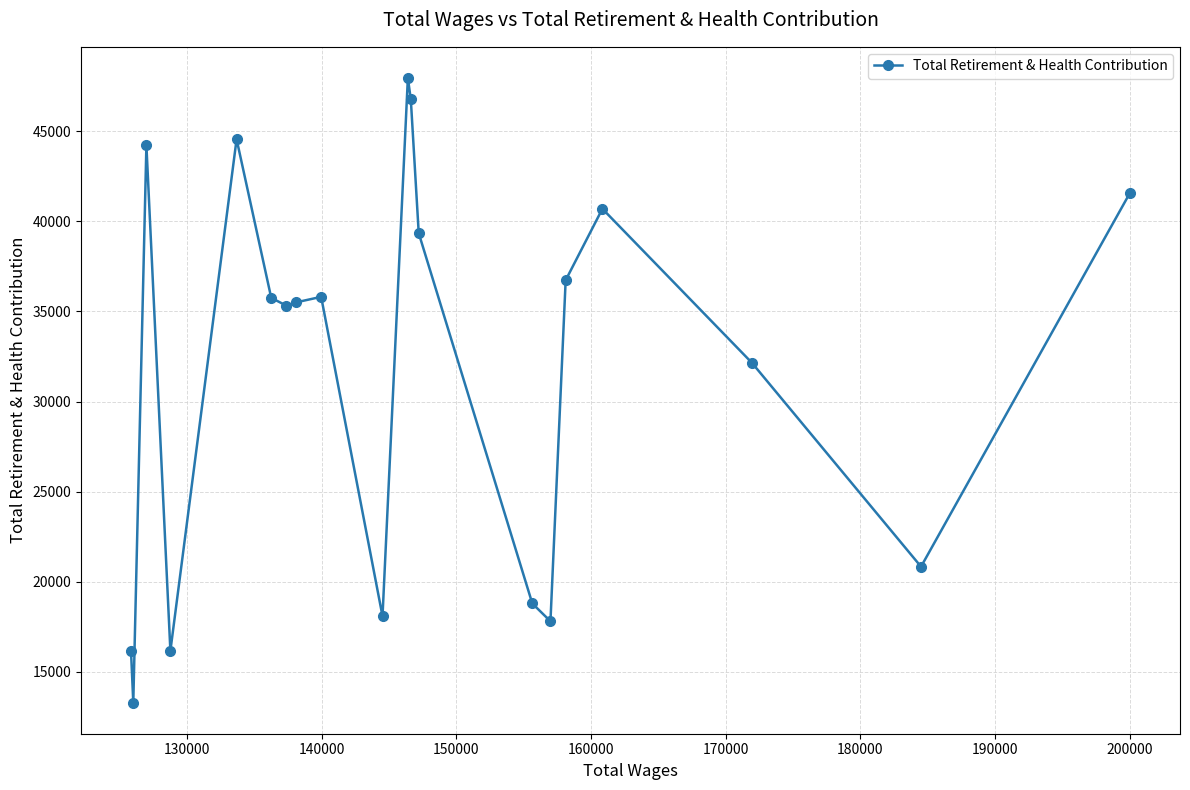

How many lines are shown in the chart?

1